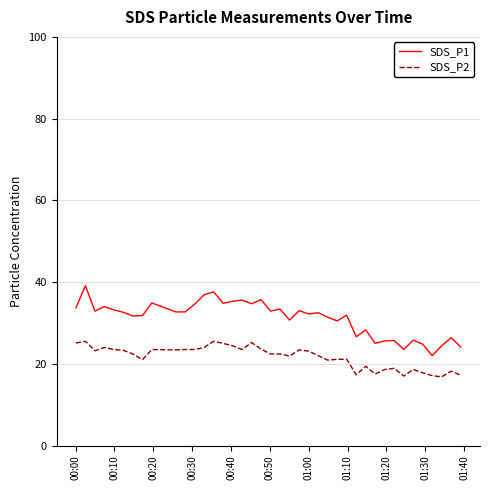

True or false: SDS_P1 and SDS_P2 intersect in this chart.

False